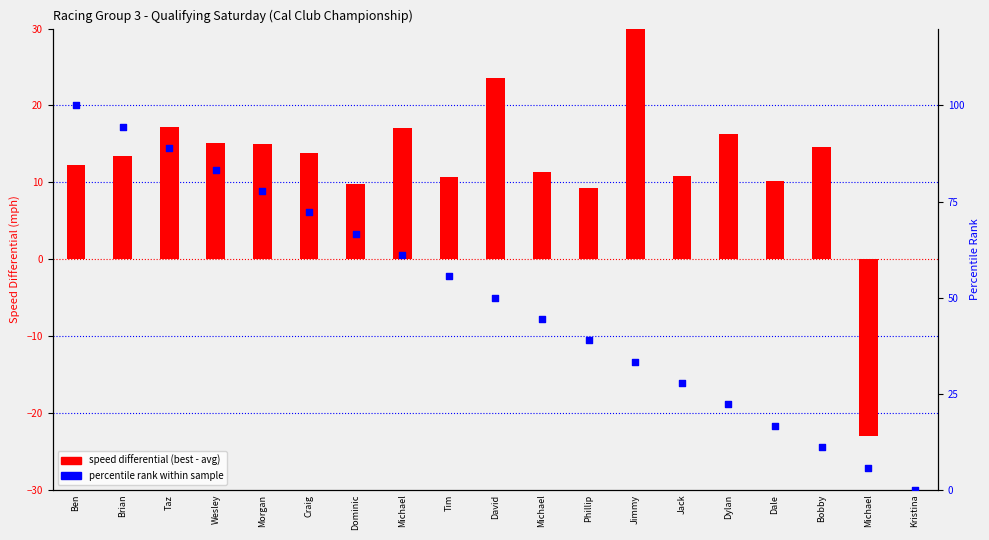

Which series has the widest spread of Y values?

percentile rank within sample